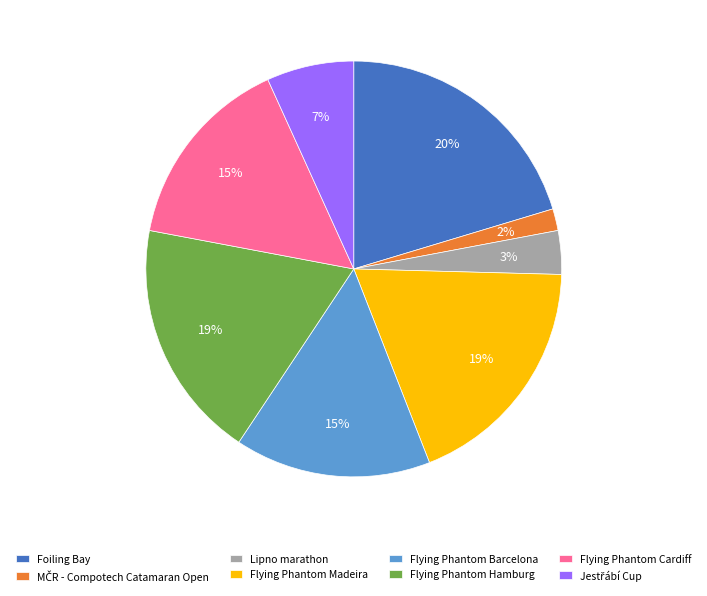

To the nearest percent, what portion does Flying Phantom Hamburg represent?

19%